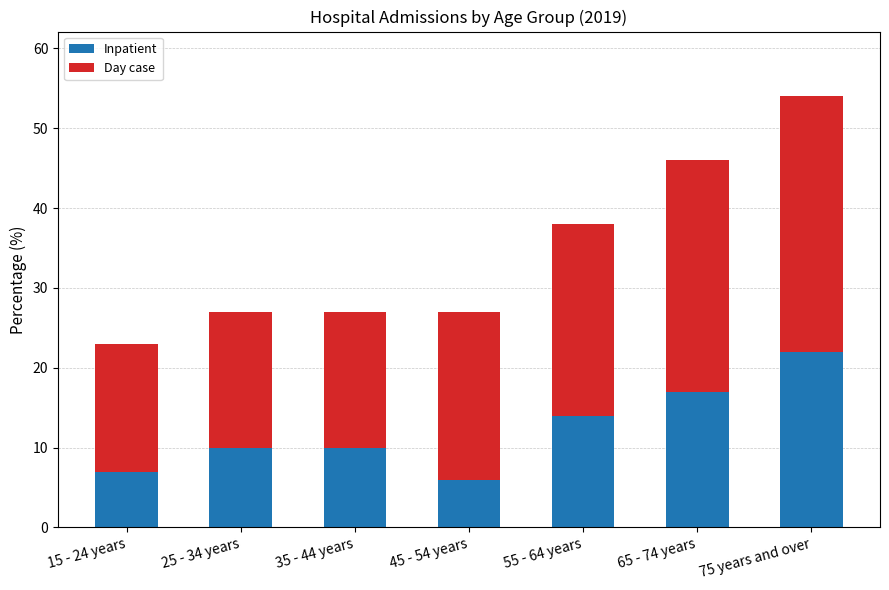

Count the number of categories in the chart.

7